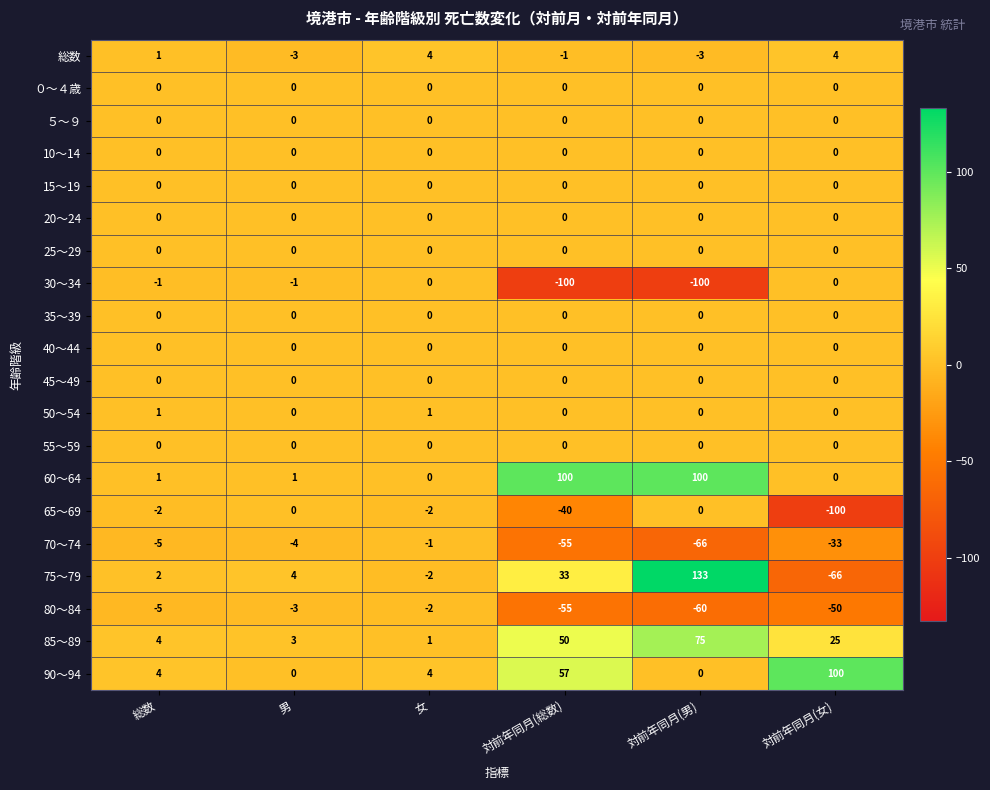

Which series has the largest total across all categories?

60～64